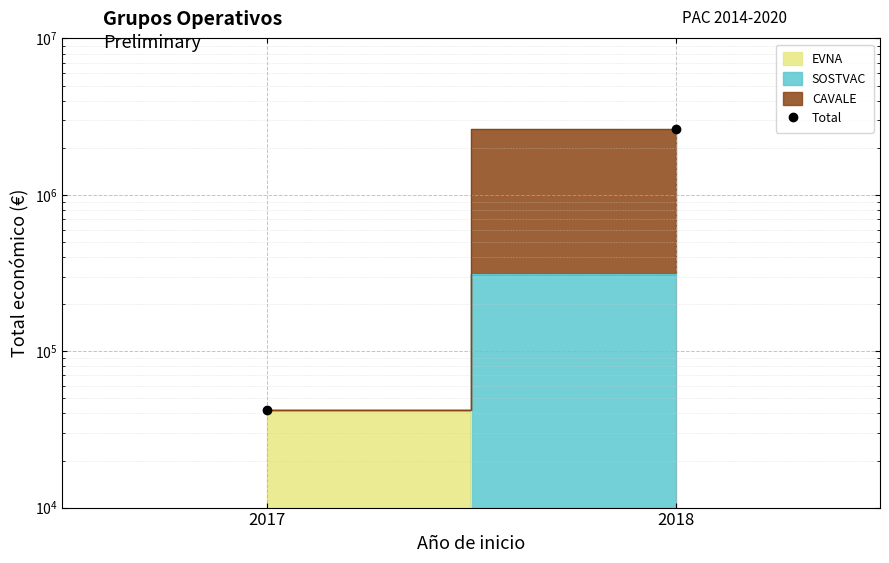

What is the difference between the maximum and minimum values?

2579507